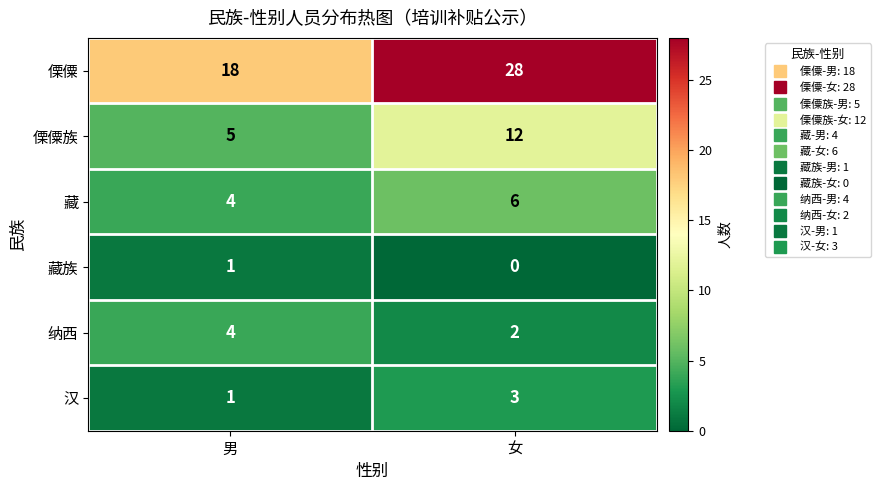

Rank the categories by 傈僳族 value from lowest to highest.

男, 女